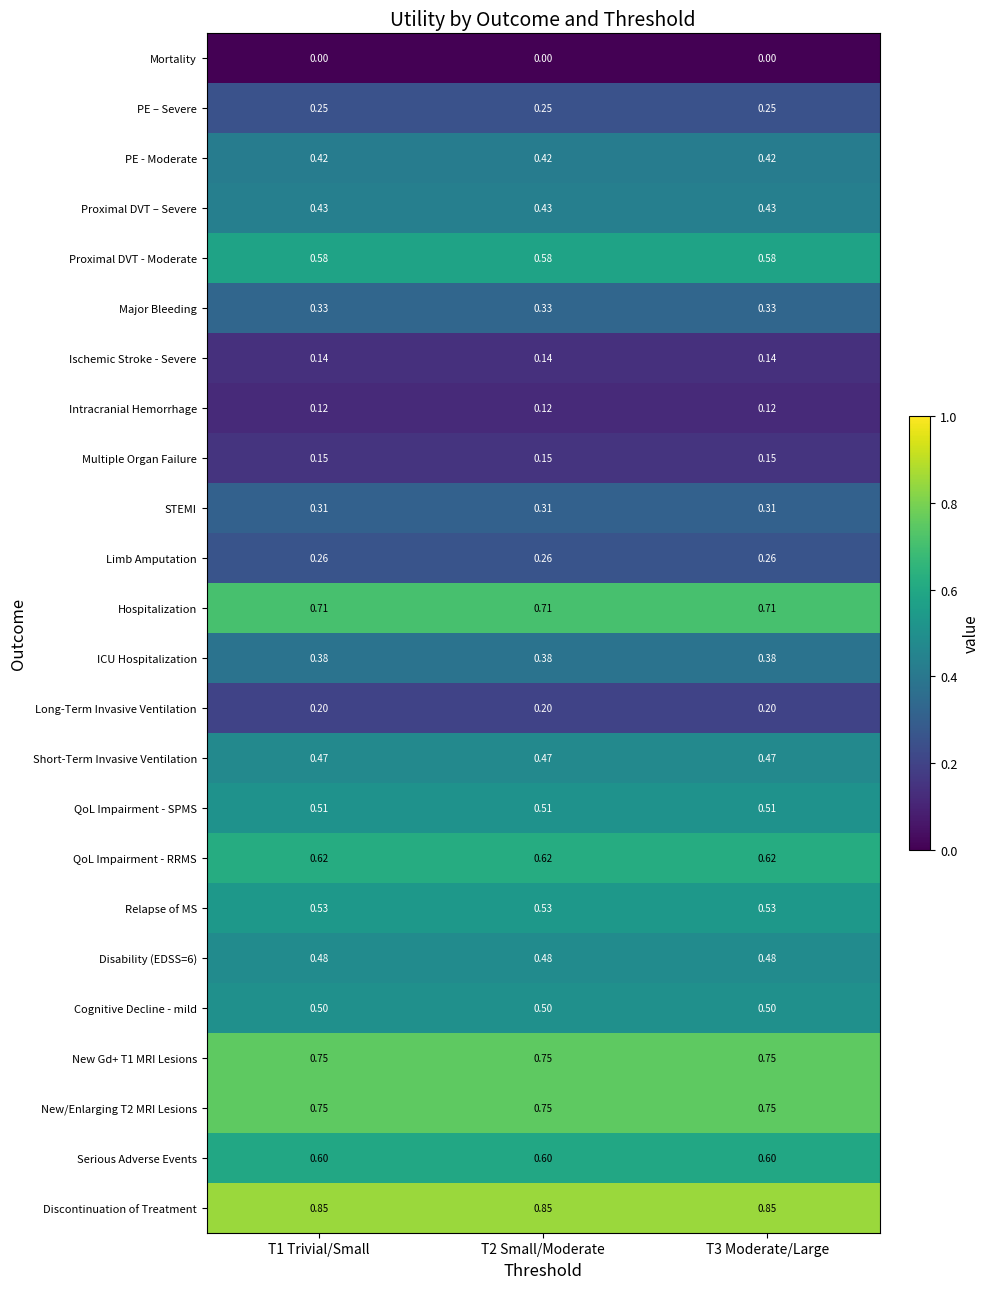

At how many categories does at least one series exceed 0?

3